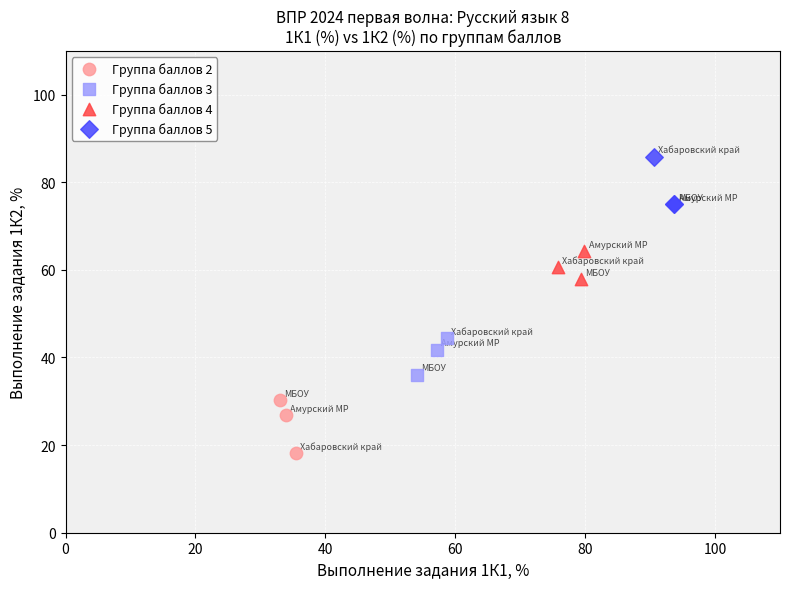

Which series reaches the minimum Y coordinate?

Группа баллов 2